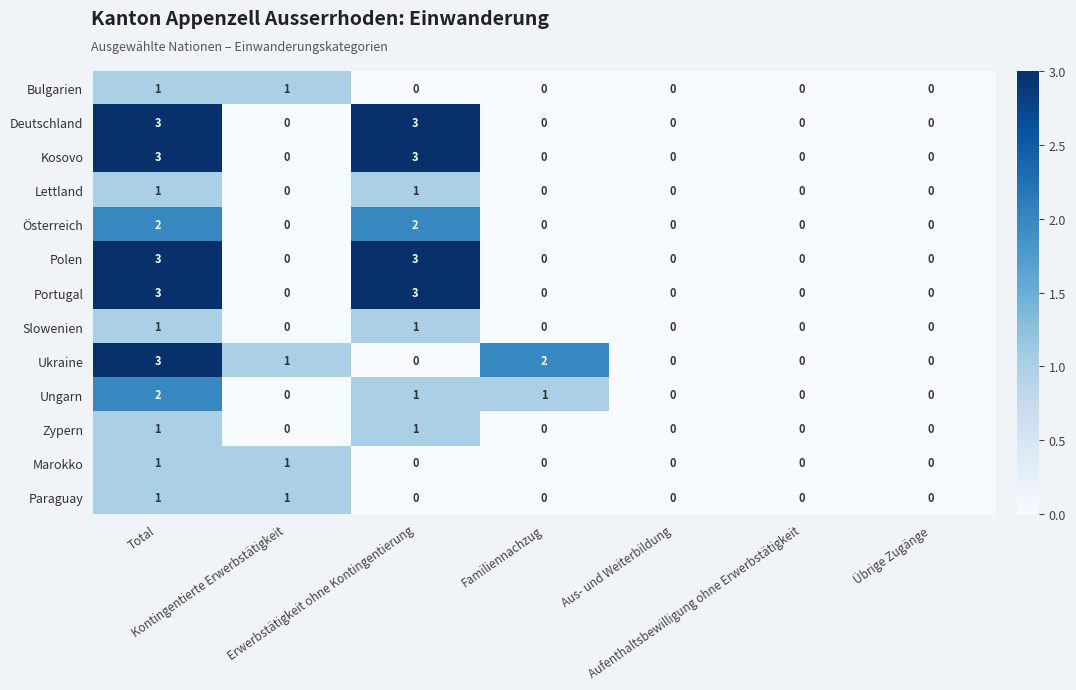

Count the Polen values in the range 0 to 3.

7